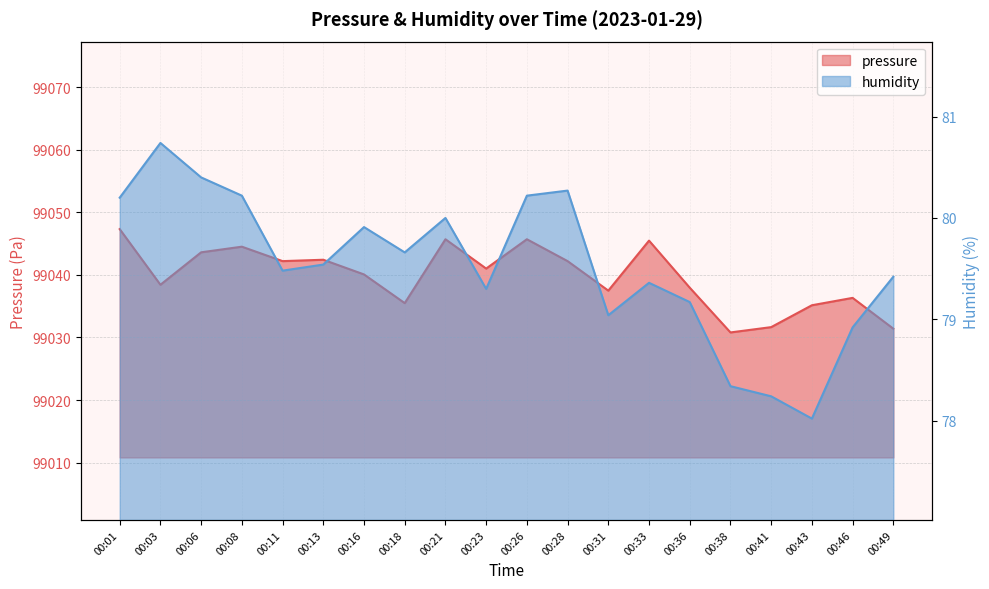

List the series in order of their overall mean, lowest first.

humidity, pressure